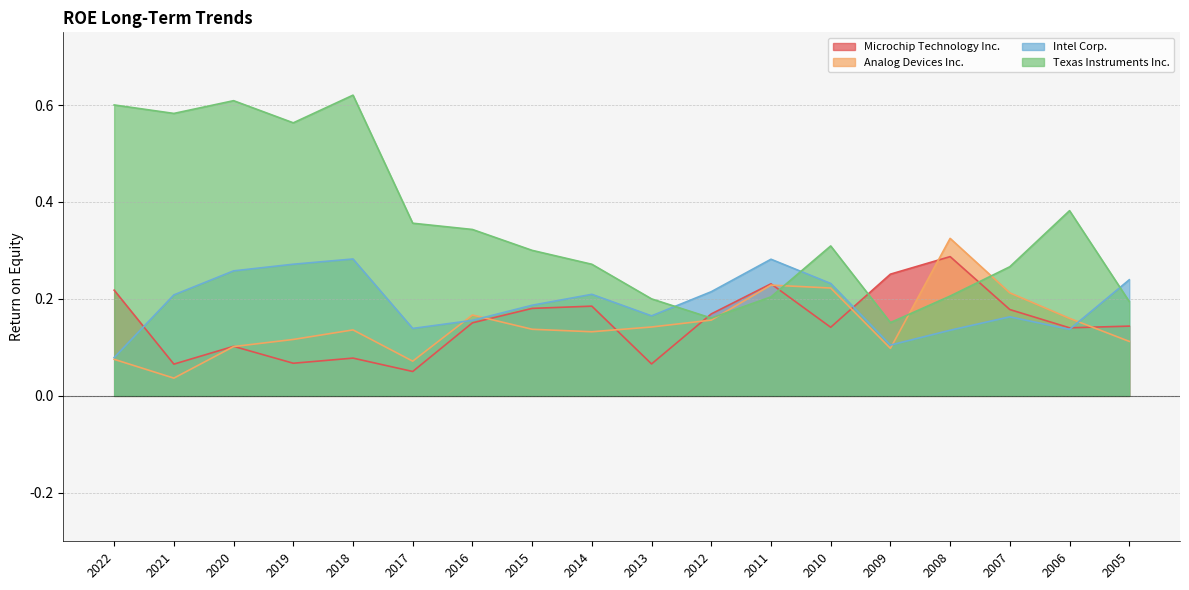

At how many categories does at least one series exceed 0?

18